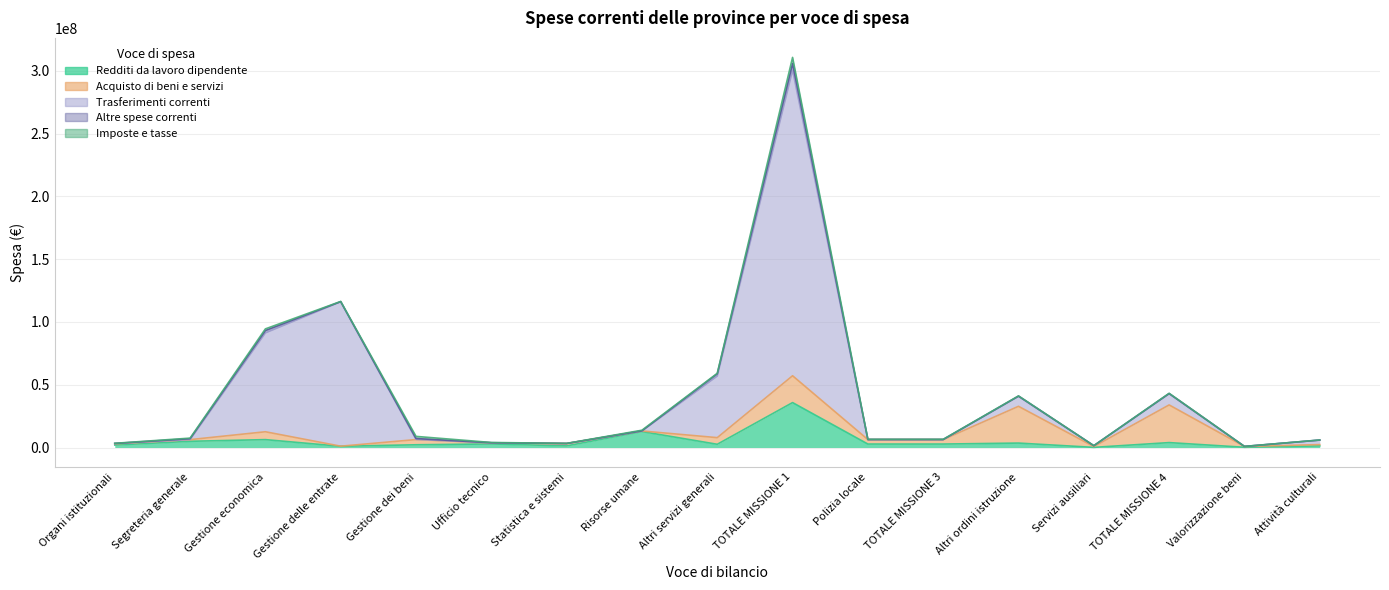

Is it true that Trasferimenti correnti equals 6137.2 at Statistica e sistemi?

True